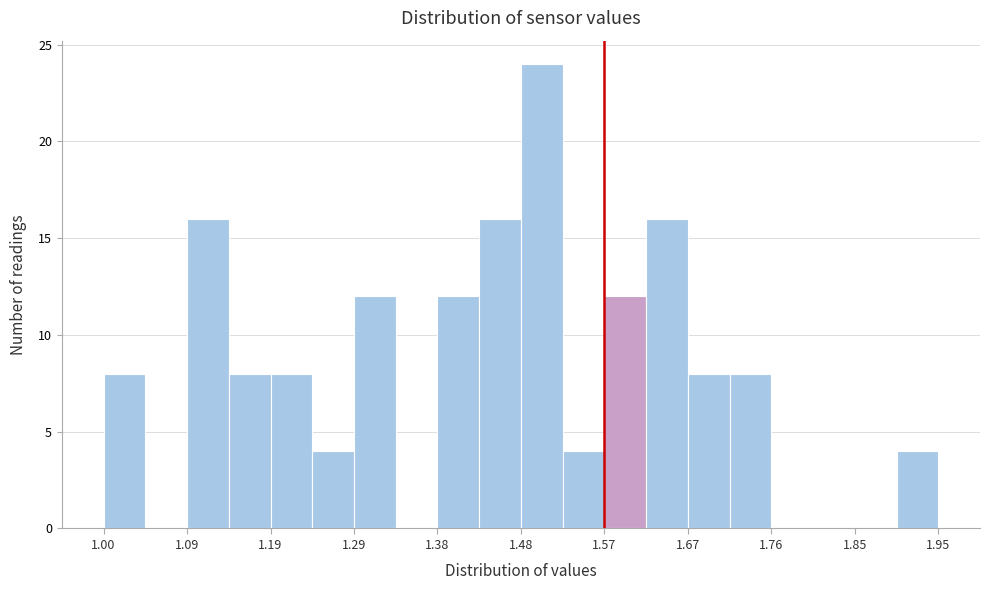

Reading left to right, transcribe this chart: for each bar, give the range it covers on the x-axis and its height. Neither the bar edges nor the heights are printed on the chart, so give them approximately, as read against the axes.

1.00 to 1.05: 8
1.05 to 1.10: 0
1.10 to 1.14: 16
1.14 to 1.19: 8
1.19 to 1.24: 8
1.24 to 1.29: 4
1.29 to 1.33: 12
1.33 to 1.38: 0
1.38 to 1.43: 12
1.43 to 1.48: 16
1.48 to 1.52: 24
1.52 to 1.57: 4
1.57 to 1.62: 12
1.62 to 1.67: 16
1.67 to 1.71: 8
1.71 to 1.76: 8
1.76 to 1.81: 0
1.81 to 1.86: 0
1.86 to 1.90: 0
1.90 to 1.95: 4